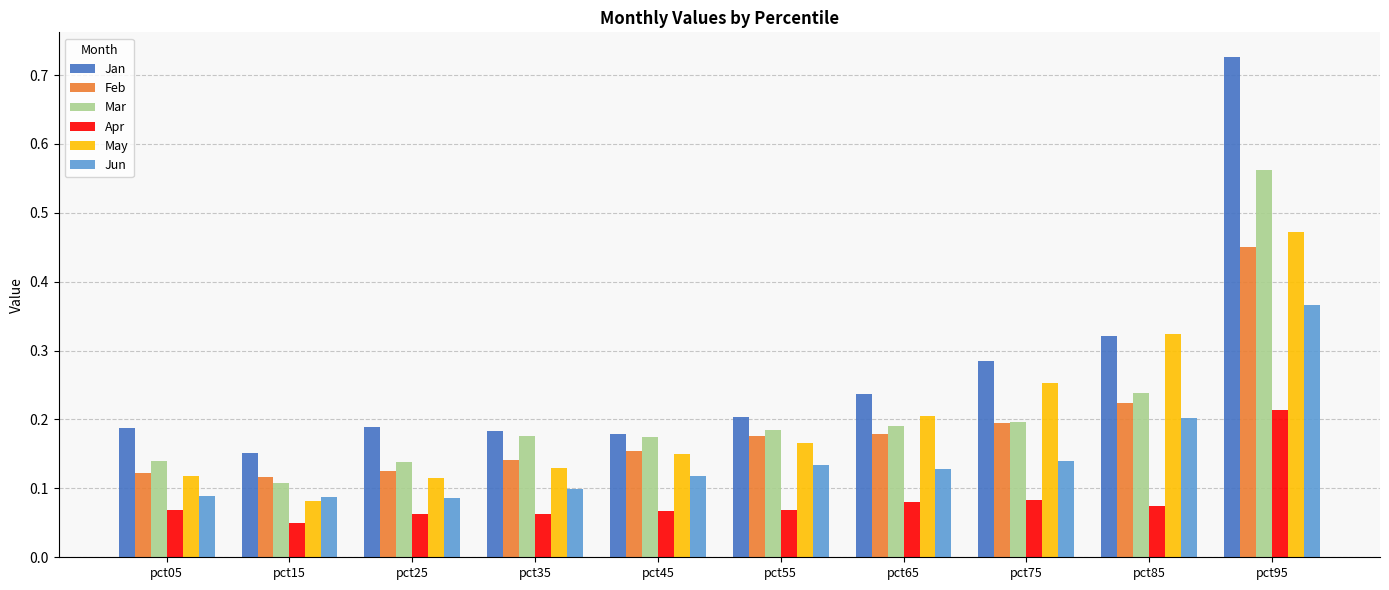

Which label corresponds to the largest value in the chart?

pct95